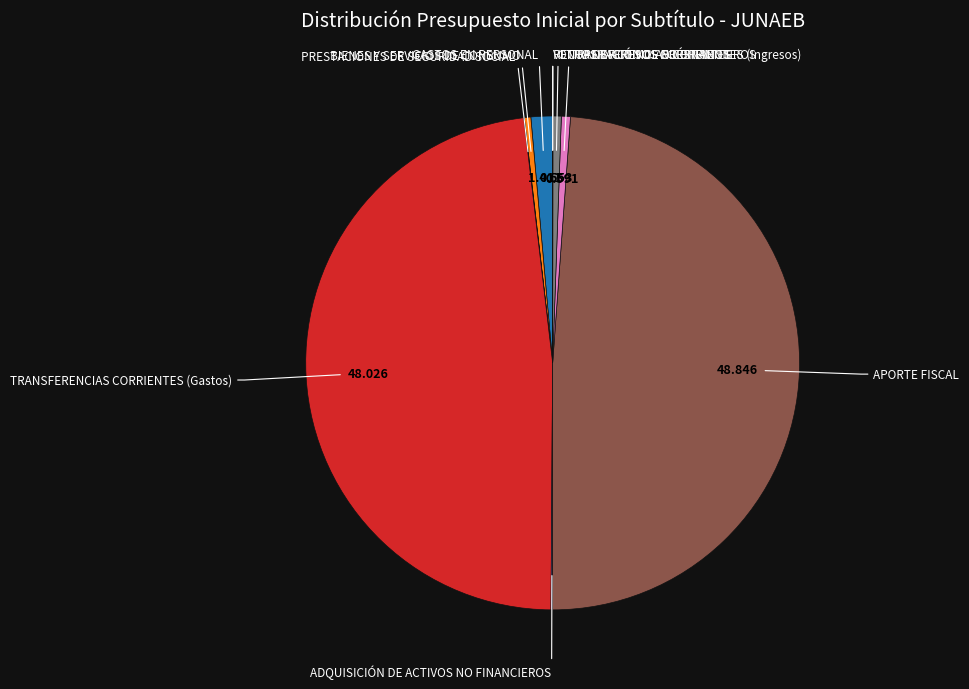

Is there any slice that represents more than half of the pie?

No